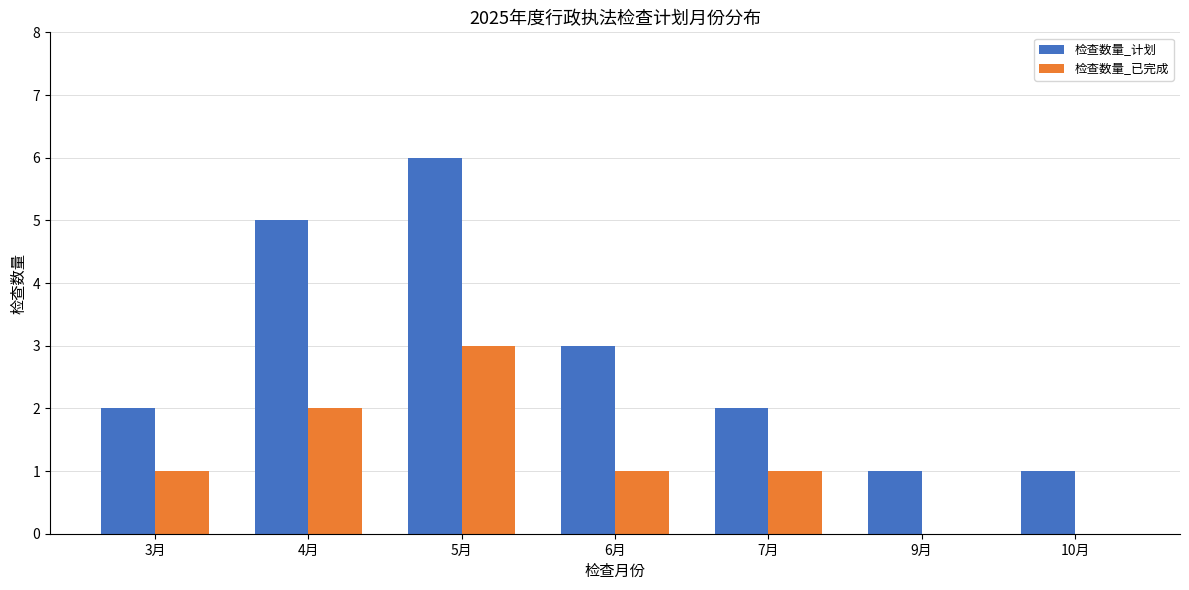

Which category has the highest value in the 检查数量_已完成 series?

5月